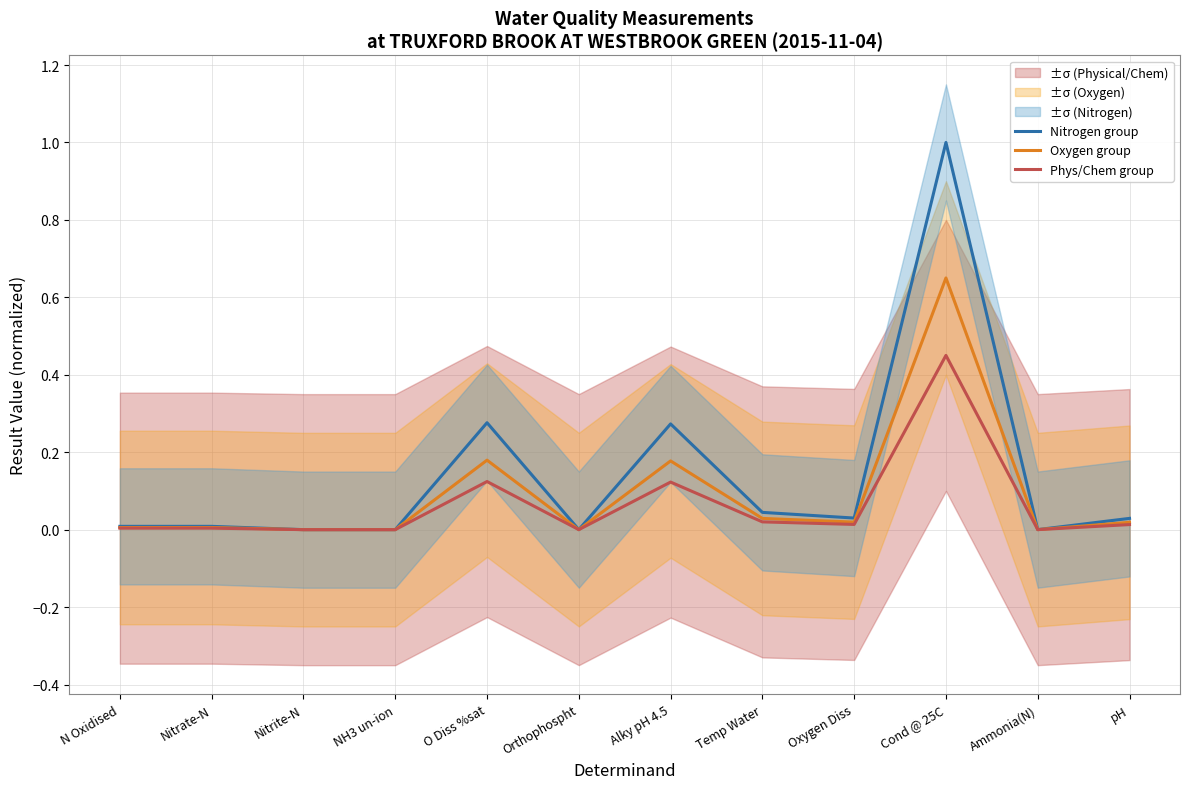

Which series changed the most between Nitrate-N and pH?

Nitrogen group